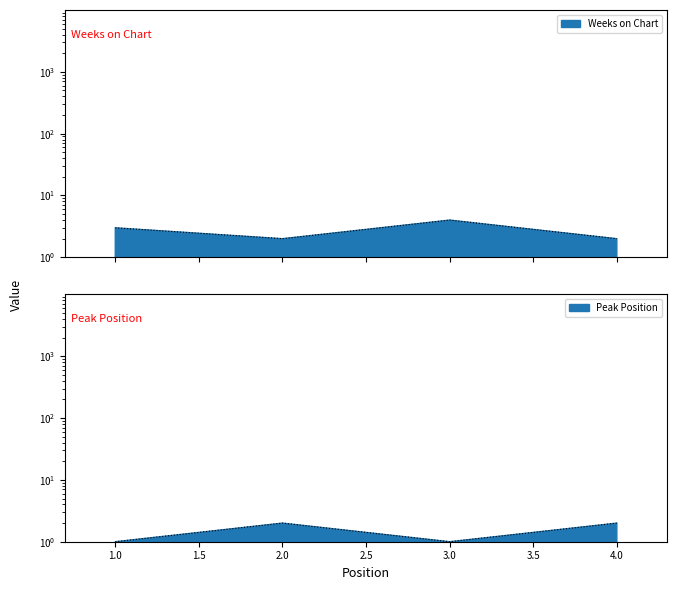

True or false: Weeks on Chart and Peak Position intersect in this chart.

False